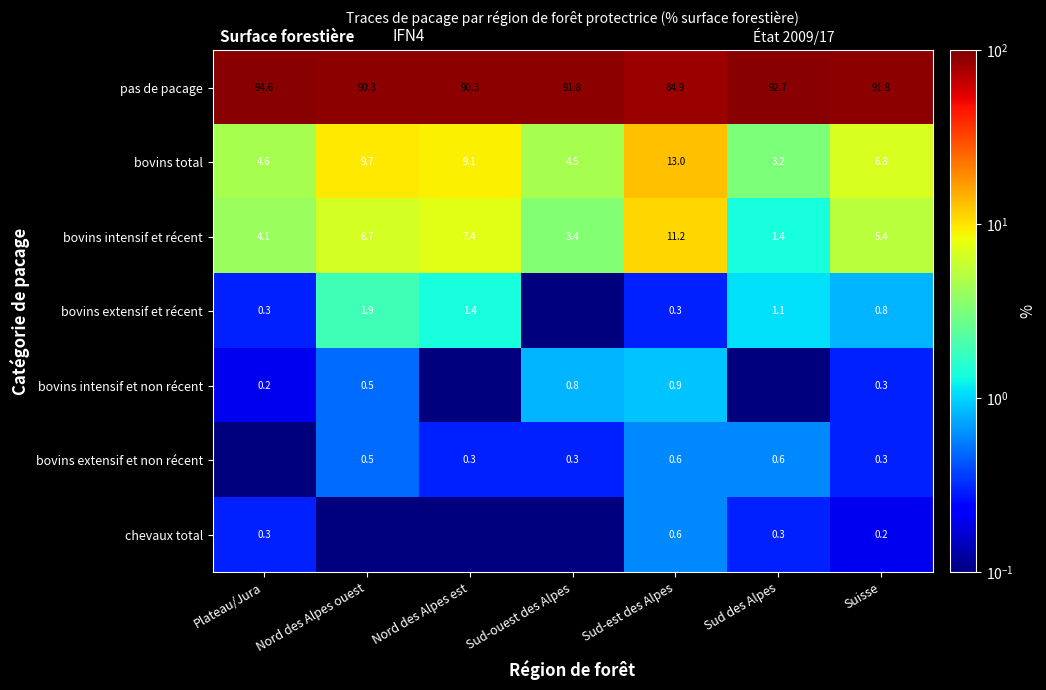

Rank the categories by bovins total value from highest to lowest.

Sud-est des Alpes, Nord des Alpes ouest, Nord des Alpes est, Suisse, Plateau/Jura, Sud-ouest des Alpes, Sud des Alpes